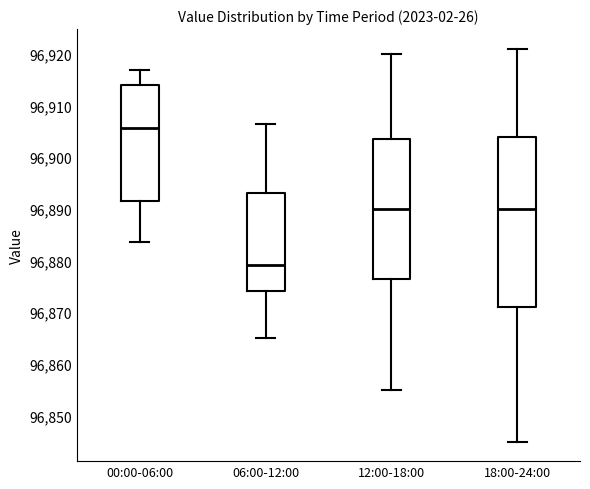

Reading left to right, transcribe this box plot: for each box, give where its median line is, the range the box spans, and where its two whiskers end, as read against the y-axis. The values are not printed on the chart, so give them approximately, as read against the axis.

00:00-06:00: median 96906, box 96892 to 96914, whiskers 96884 to 96917
06:00-12:00: median 96879, box 96874 to 96893, whiskers 96865 to 96906
12:00-18:00: median 96890, box 96877 to 96904, whiskers 96855 to 96920
18:00-24:00: median 96890, box 96871 to 96904, whiskers 96845 to 96921